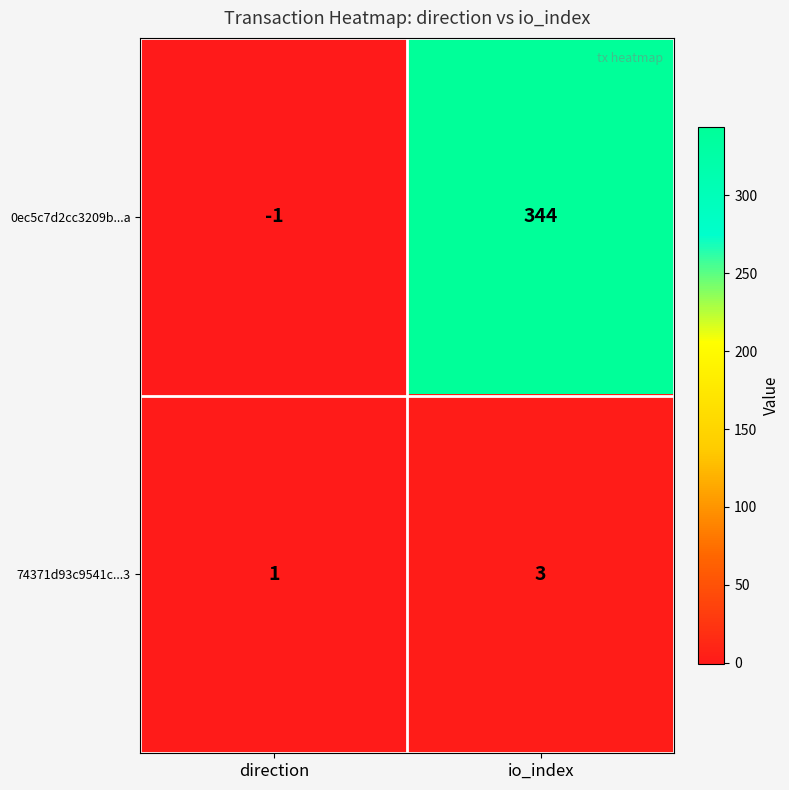

Which category has the lowest value across all series?

direction